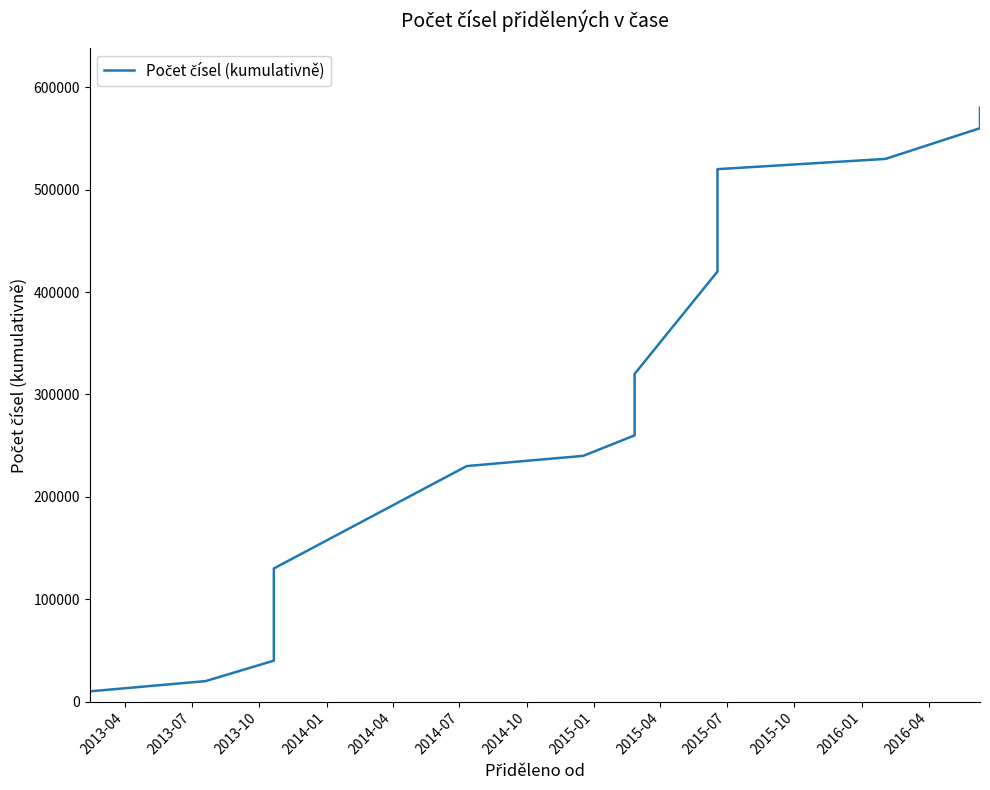

True or false: the data has more than 2 interior local peaks.

False